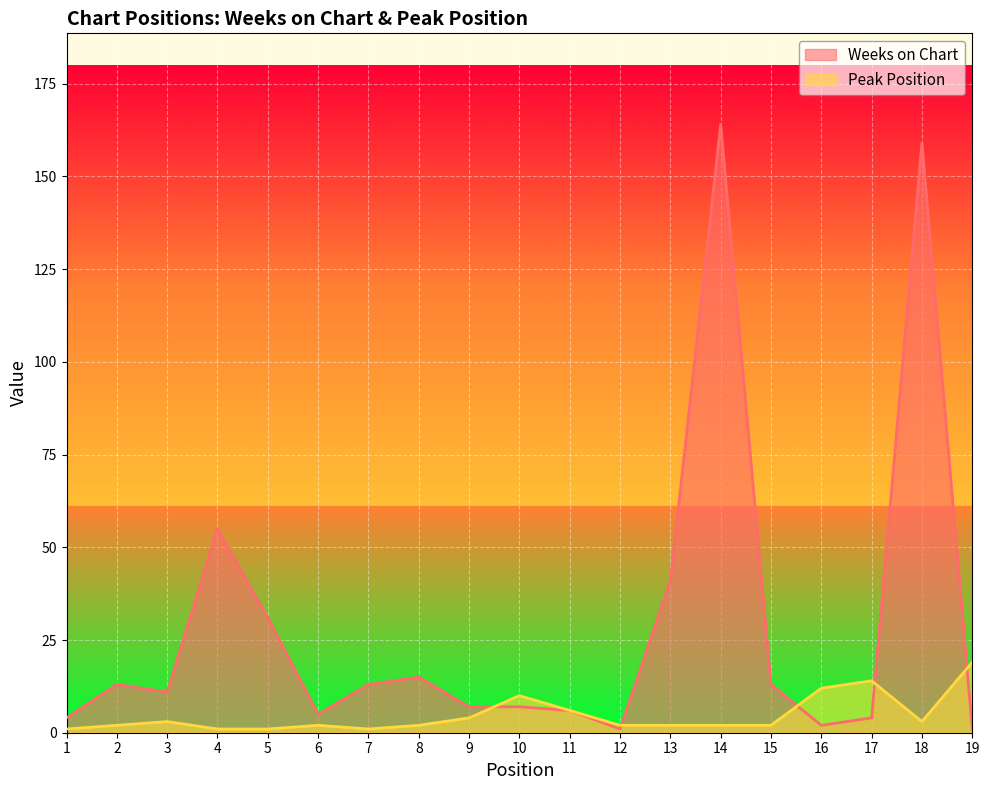

Rank the series by their average value, from highest to lowest.

Weeks on Chart, Peak Position